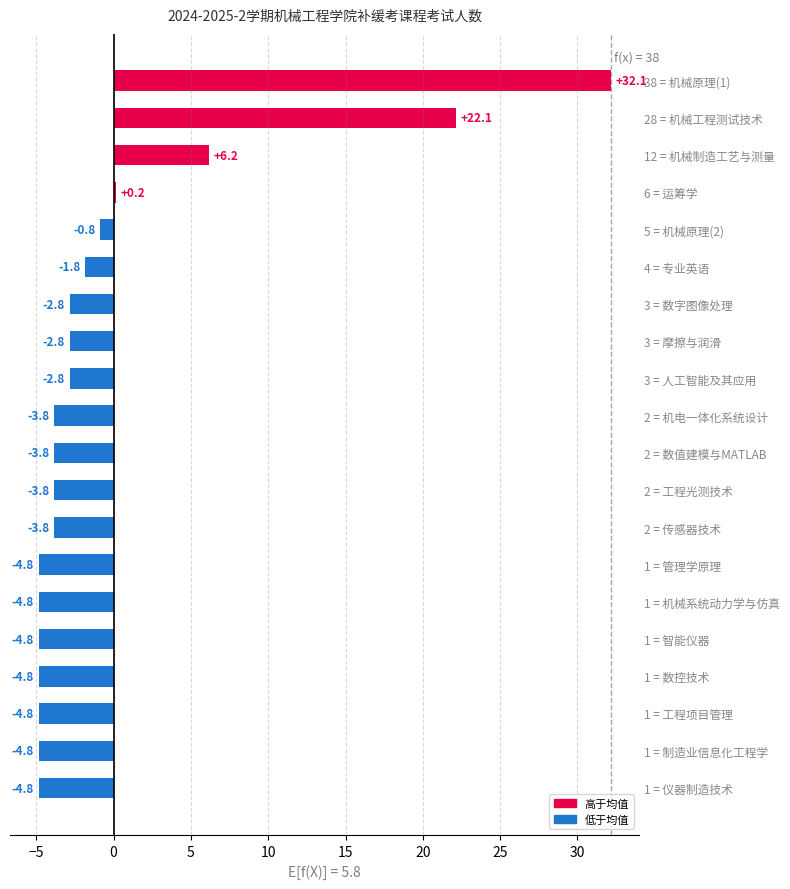

What is the minimum value shown in the chart?

-4.8